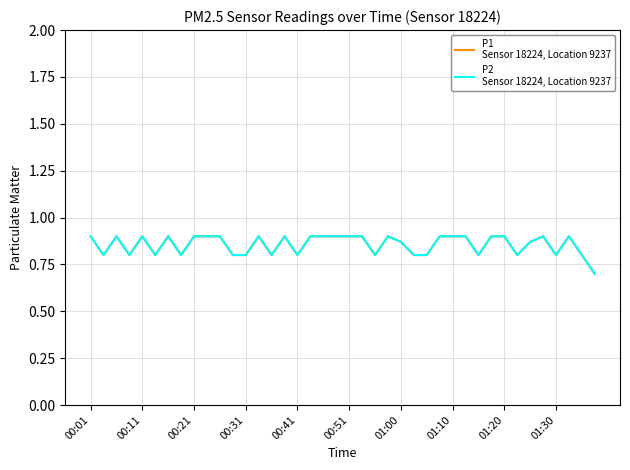

Does the chart have visible grid lines?

Yes